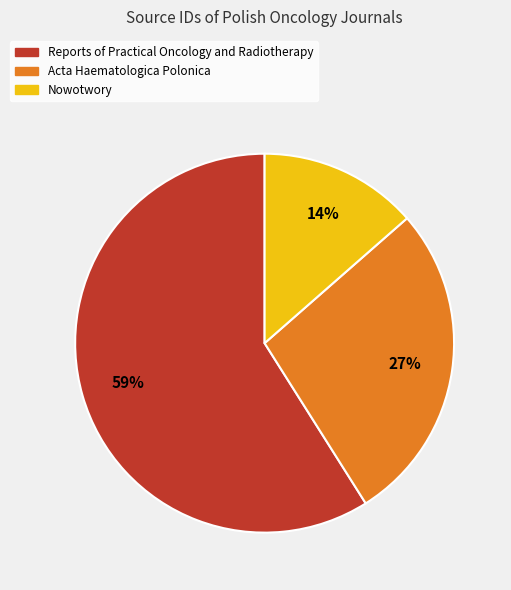

Which slice is the largest?

Reports of Practical Oncology and Radiotherapy